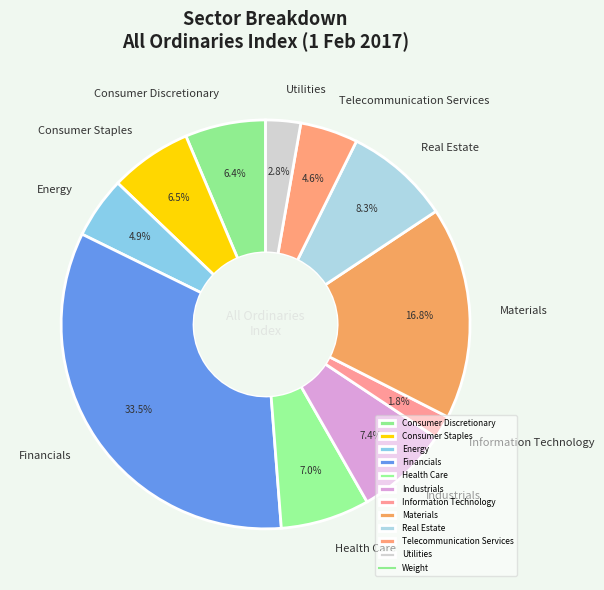

Combined, do Industrials and Utilities account for over 50%?

No